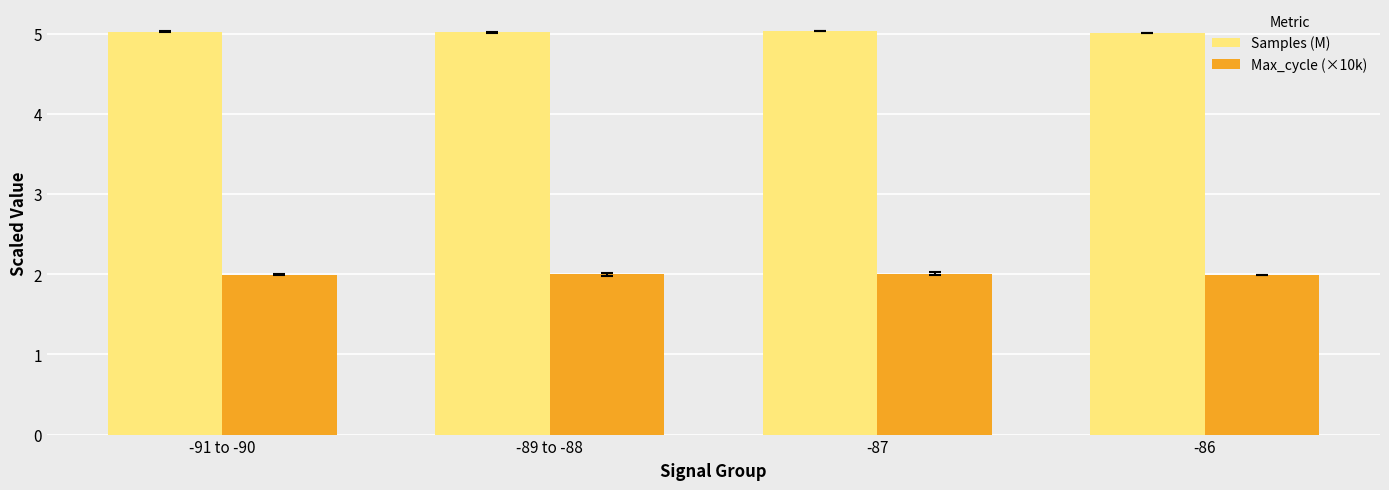

How many data points in Max_cycle (×10k) are above 2?

2